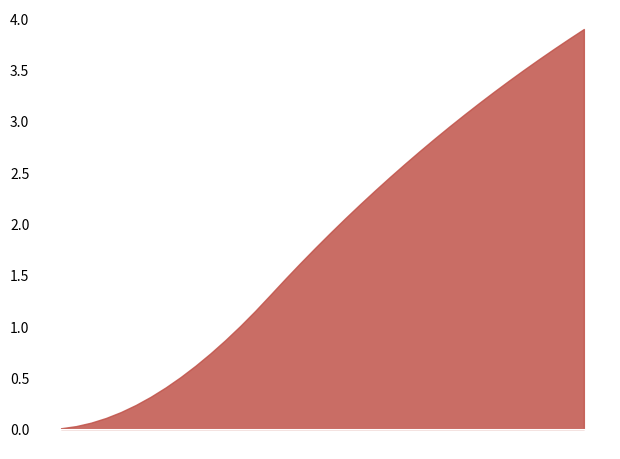

At which label does 0.025b reach its peak?

36